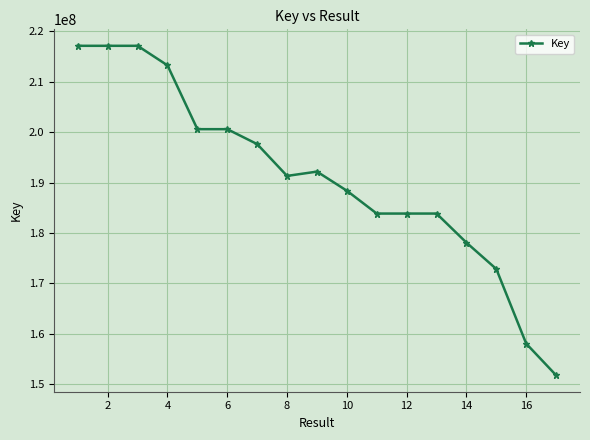

What is the value of the 3rd point from the left?

217139893